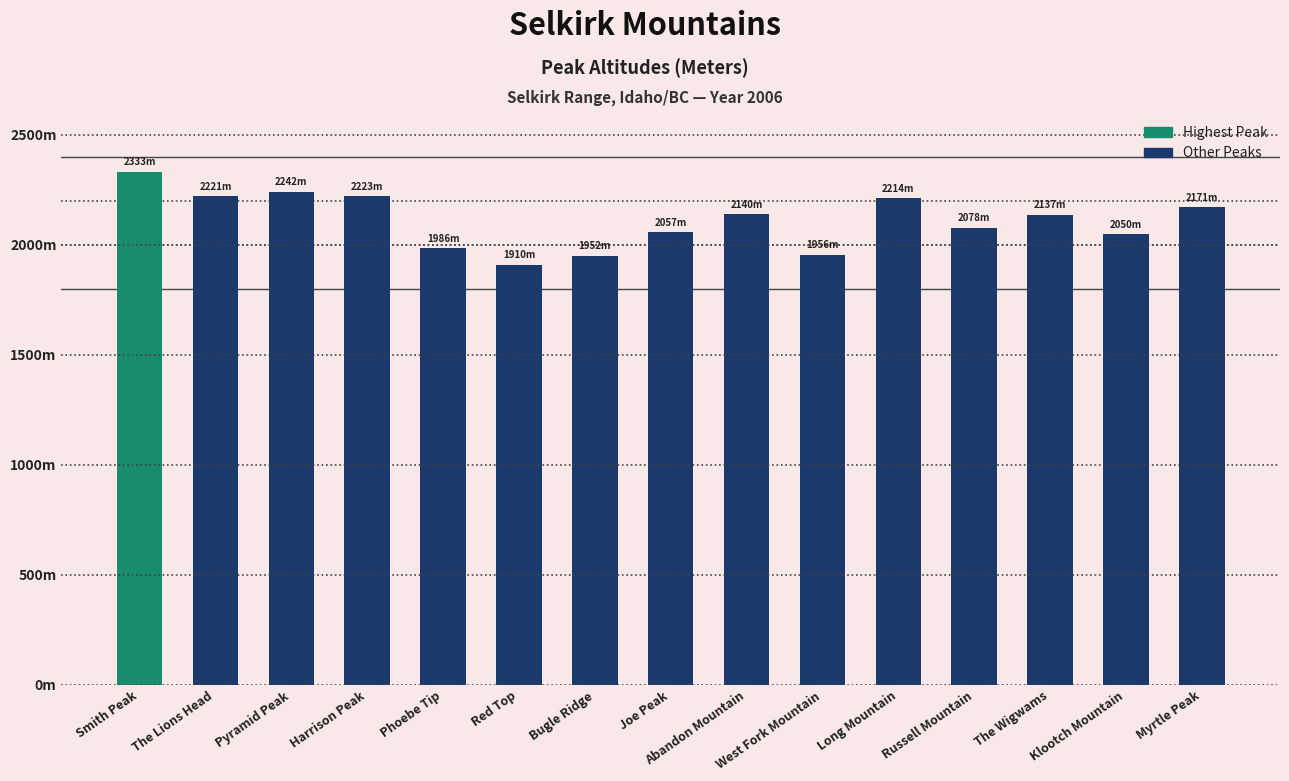

Are the bars horizontal?

No